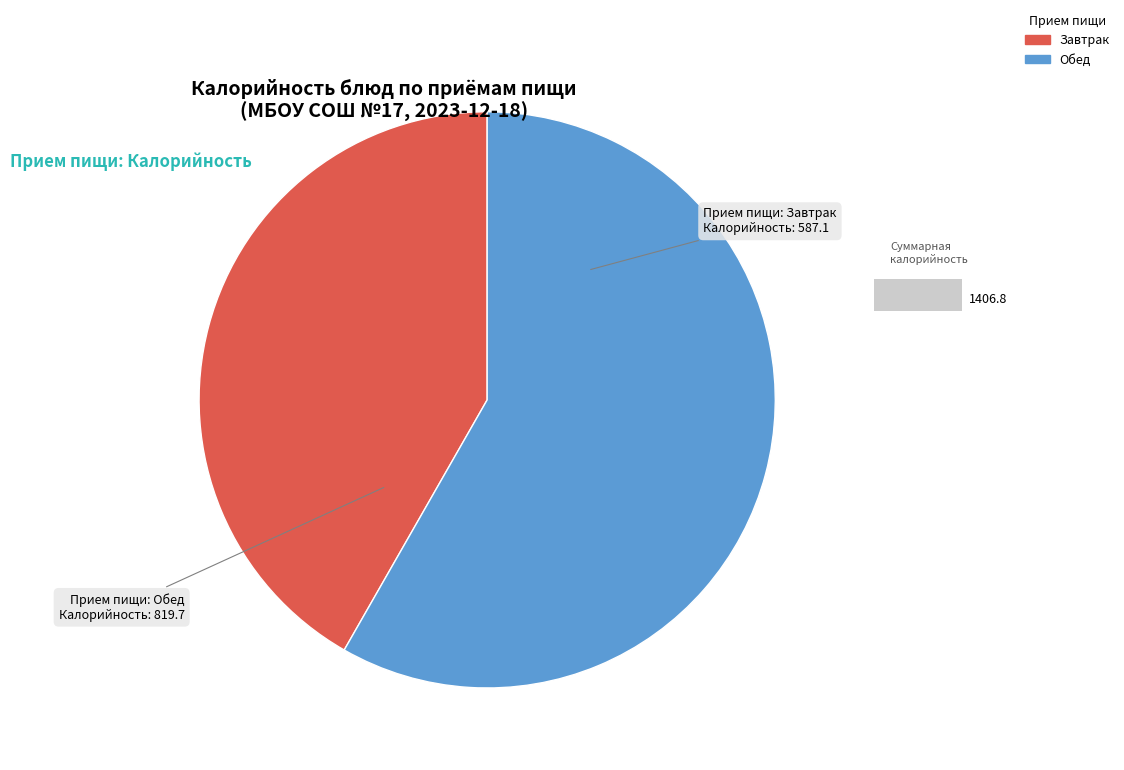

Do Завтрак and Обед together represent more than half of the pie?

Yes